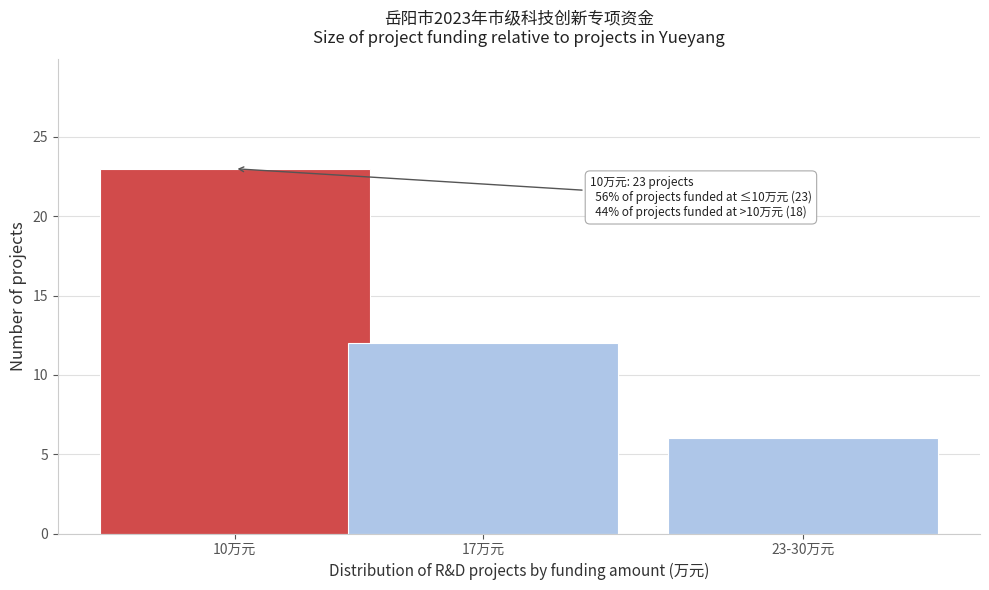

Reading left to right, transcribe all the data shown in this chart.

10万元=23	17万元=12	23-30万元=6